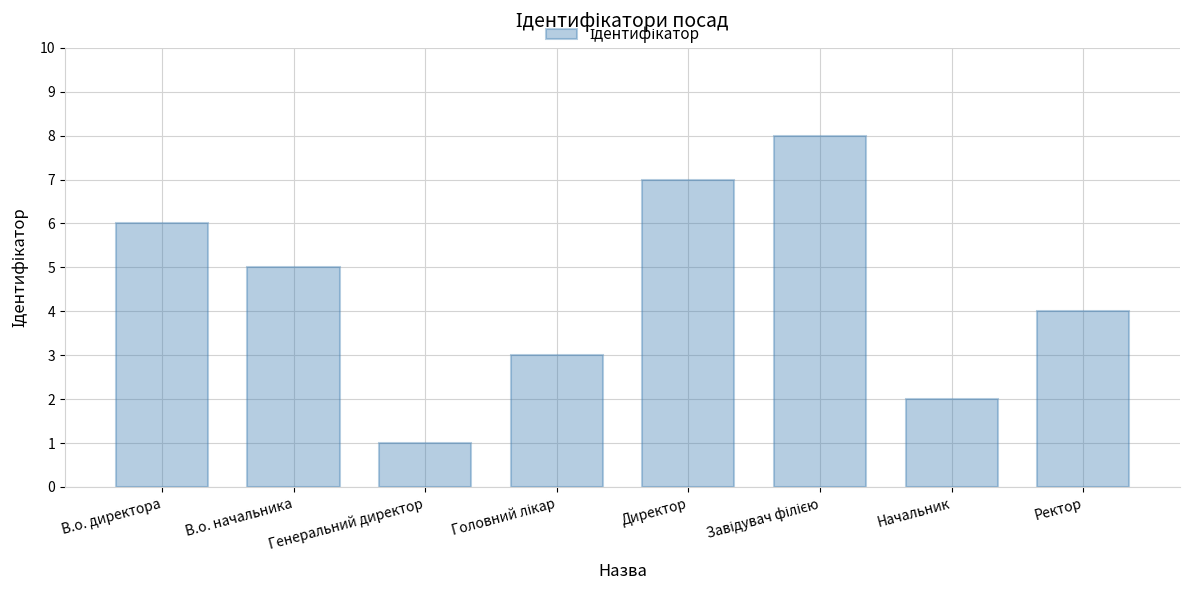

What is the label of the 8th bar from the right?

В.о. директора